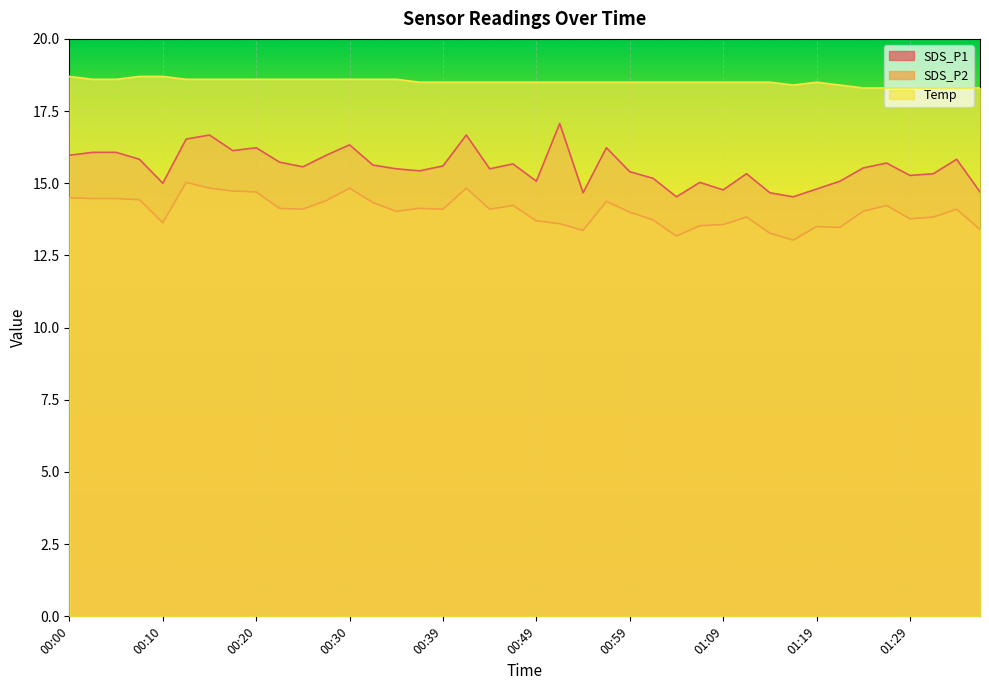

Rank the series by their maximum value, from highest to lowest.

Temp, SDS_P1, SDS_P2